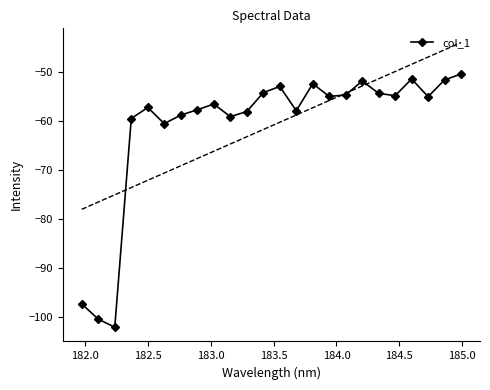

What is the highest value of the col_1 series?

-50.3